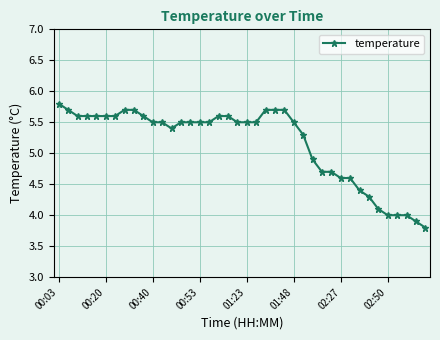

What is the sum of all values?

206.5